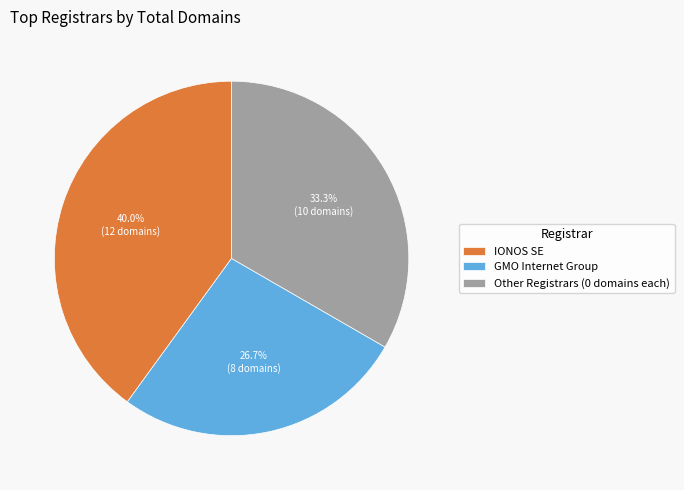

Which has a higher value, Other Registrars (0 domains each) or IONOS SE?

IONOS SE